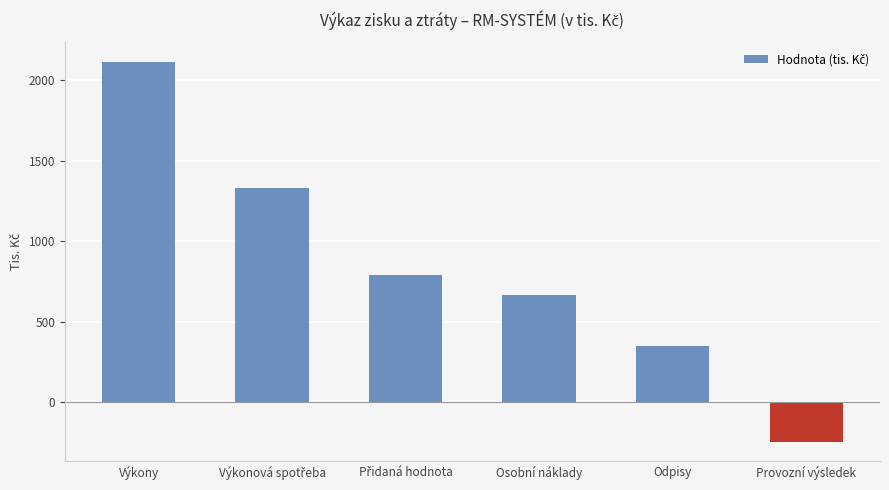

What is the change in value from Výkony to Odpisy?

-1766